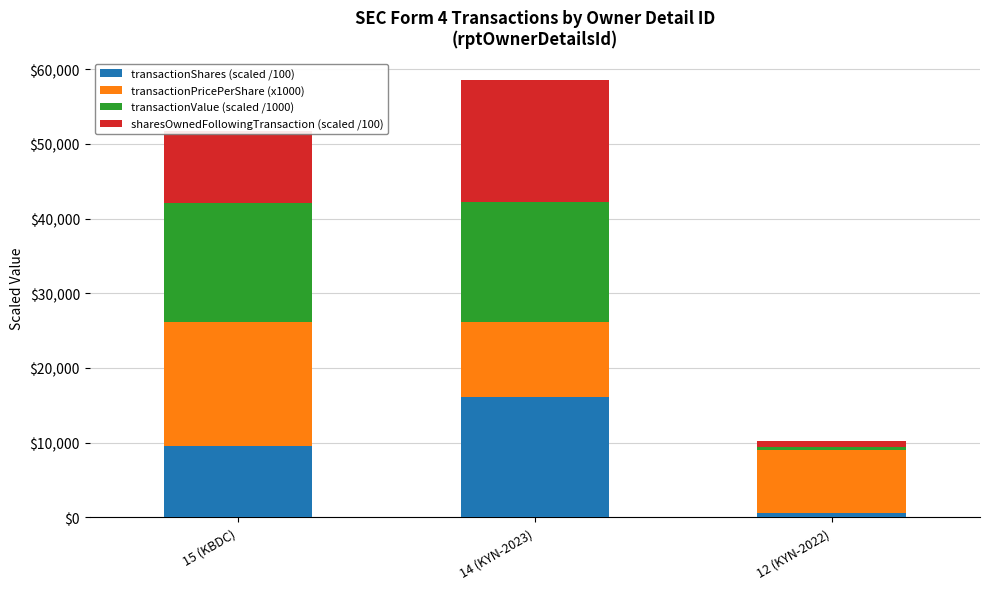

Is it true that transactionShares (scaled /100) equals 16107.5 at 14 (KYN-2023)?

True